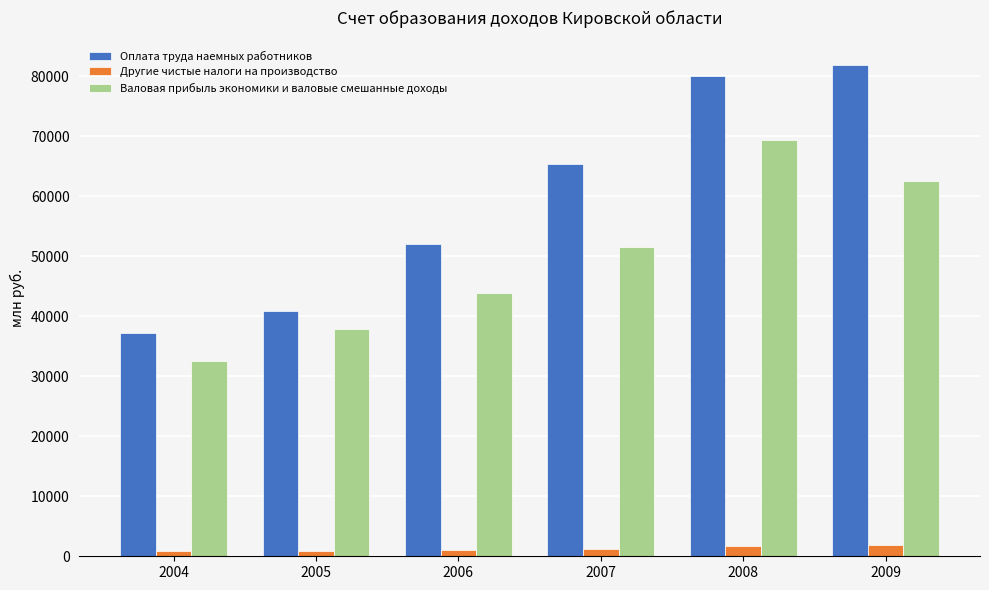

How many bars are there in each group?

3